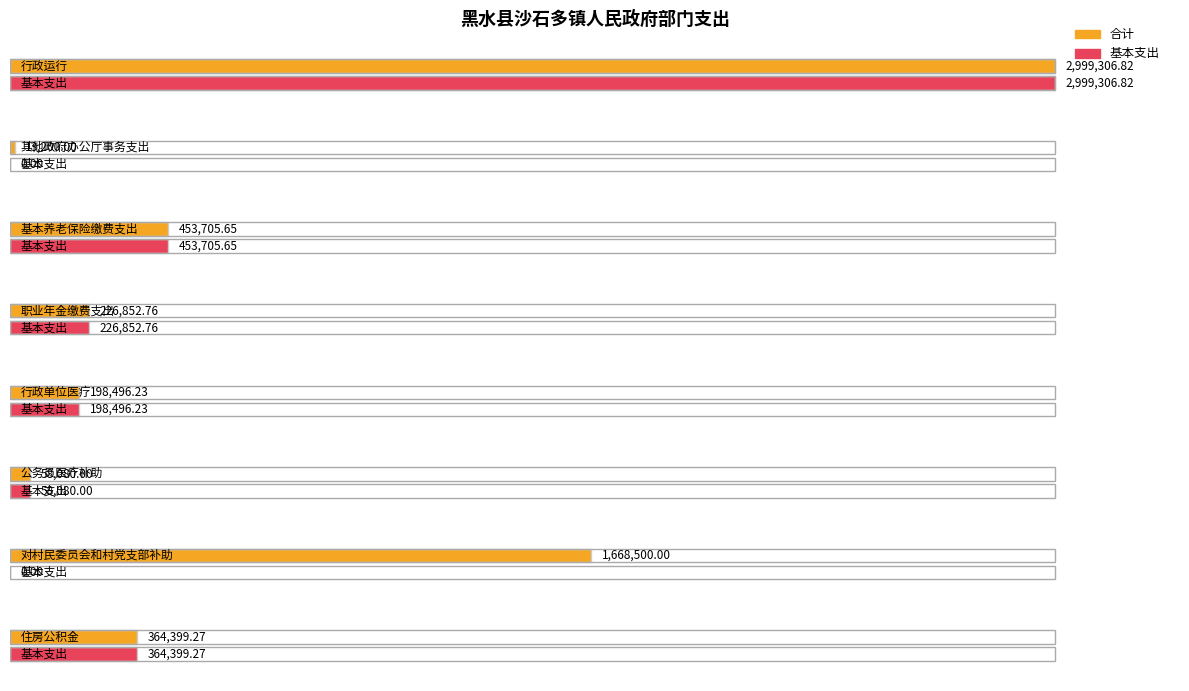

How many categories are shown in the chart?

8